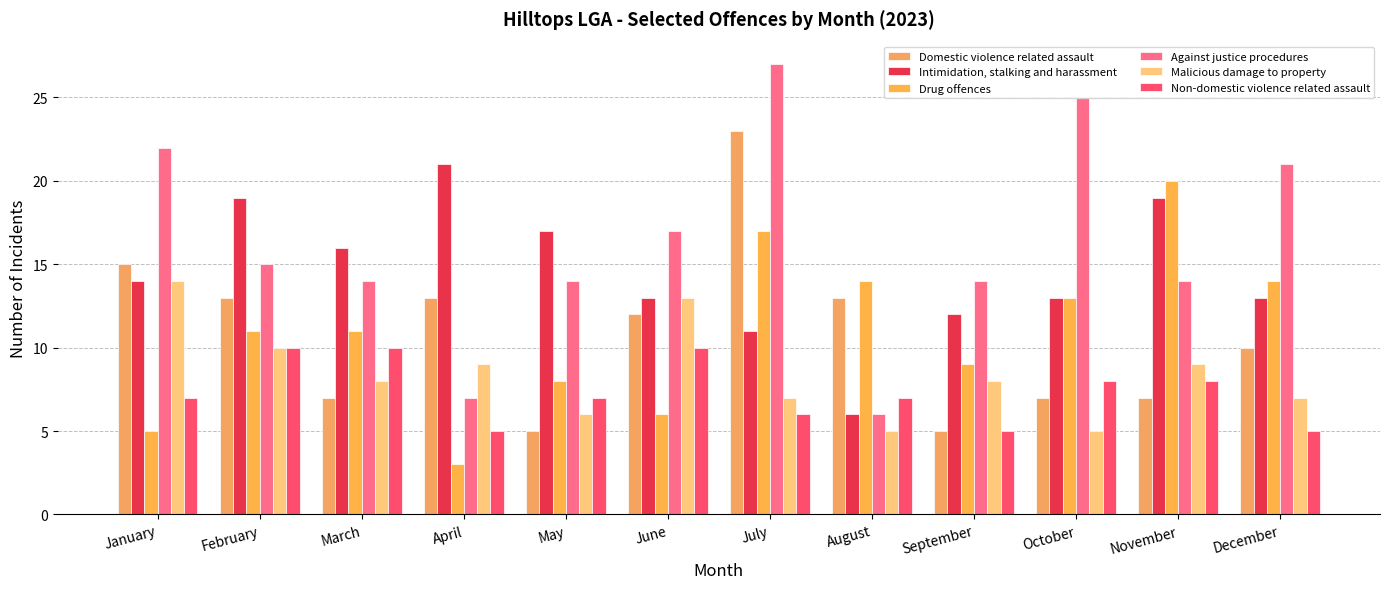

What is the minimum value shown in the chart?

3